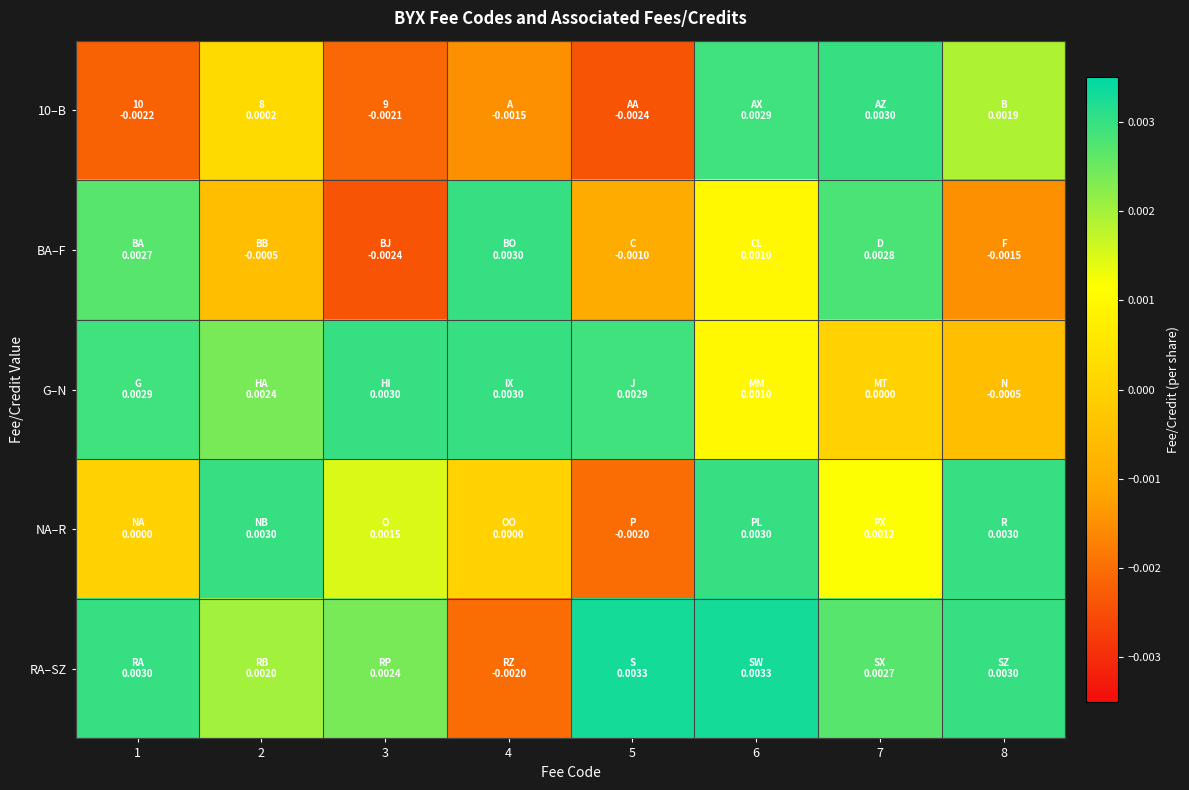

Between 4 and 5, which is larger?

4